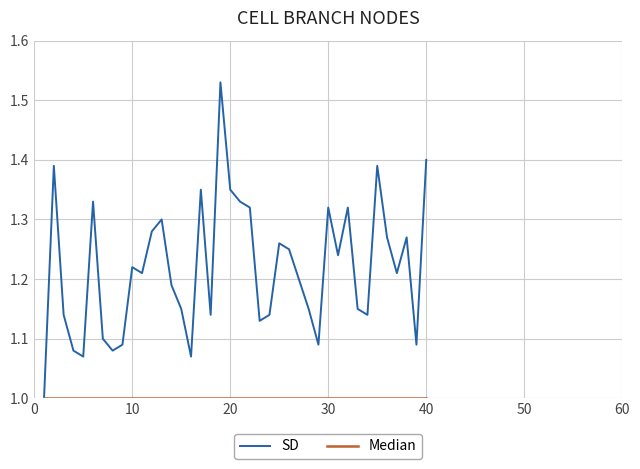

Which series has the largest total across all categories?

SD